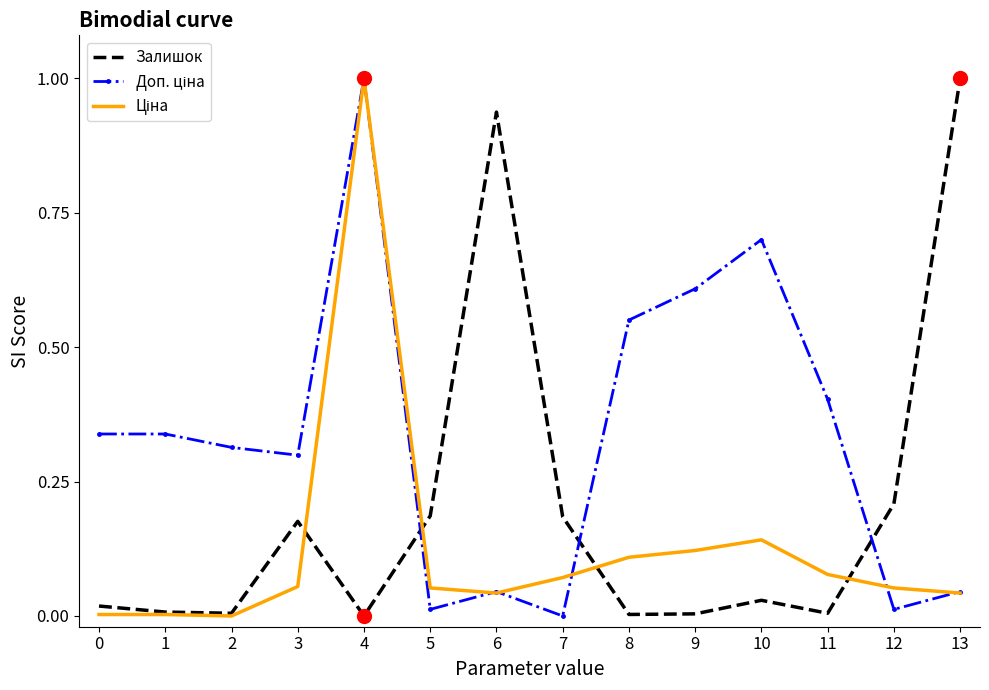

What is the spread (max minus min) of values at 4?

1.0